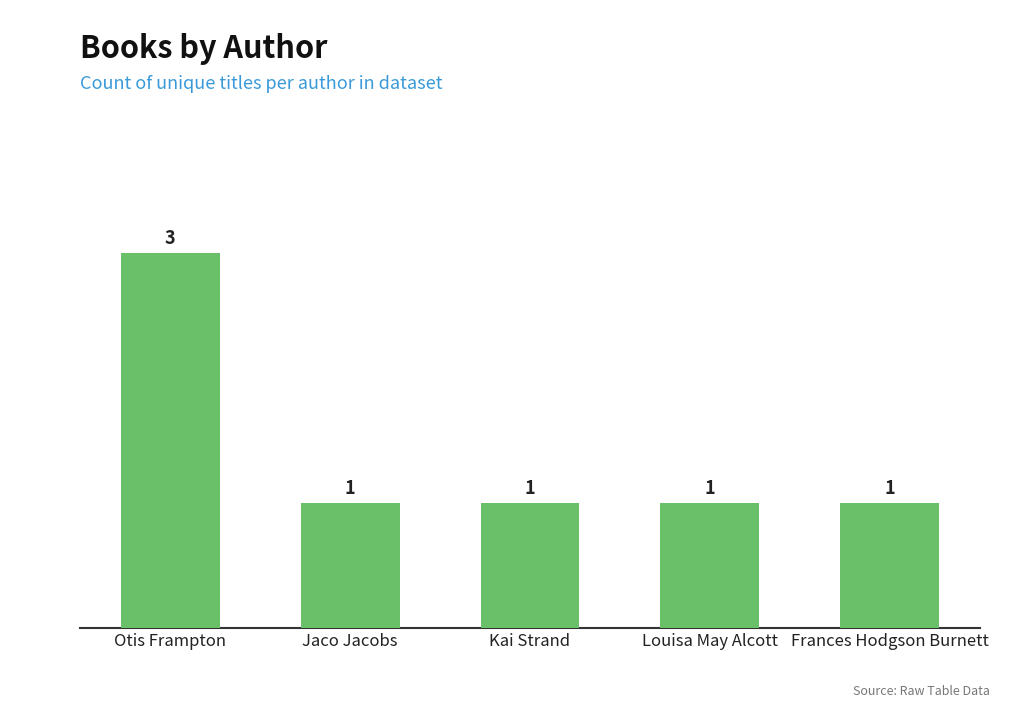

What is the approximate value at Kai Strand?

1